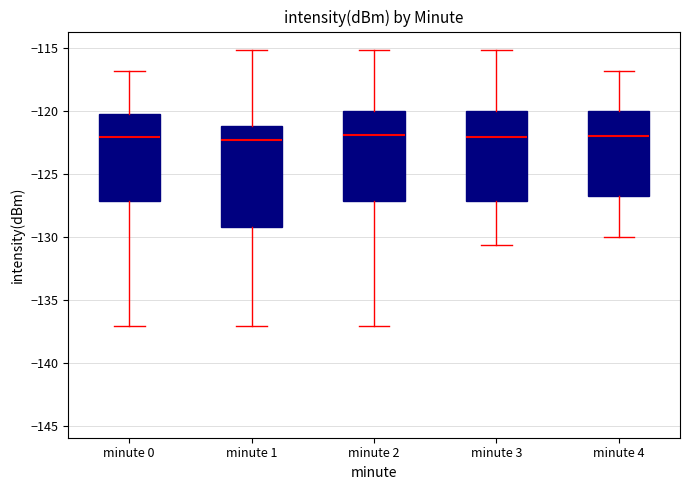

Reading left to right, read every box against the y-axis: the position of its median line, the range the box covers, and the ends of its whiskers. The values are not printed on the chart, so give them approximately, as read against the axis.

minute 0: median -122.0, box -127.0 to -120.0, whiskers -137.0 to -117.0
minute 1: median -122.5, box -129.0 to -121.0, whiskers -137.0 to -115.0
minute 2: median -122.0, box -127.0 to -120.0, whiskers -137.0 to -115.0
minute 3: median -122.0, box -127.0 to -120.0, whiskers -130.5 to -115.0
minute 4: median -122.0, box -126.5 to -120.0, whiskers -130.0 to -117.0